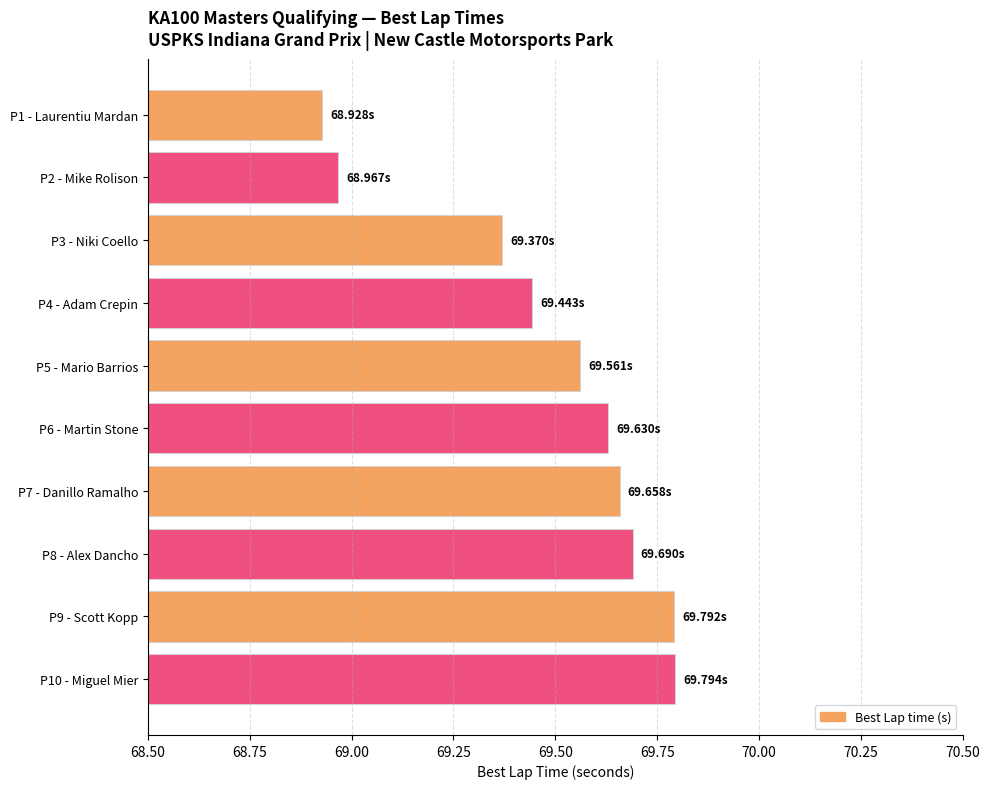

What is the sum of all values?

694.8